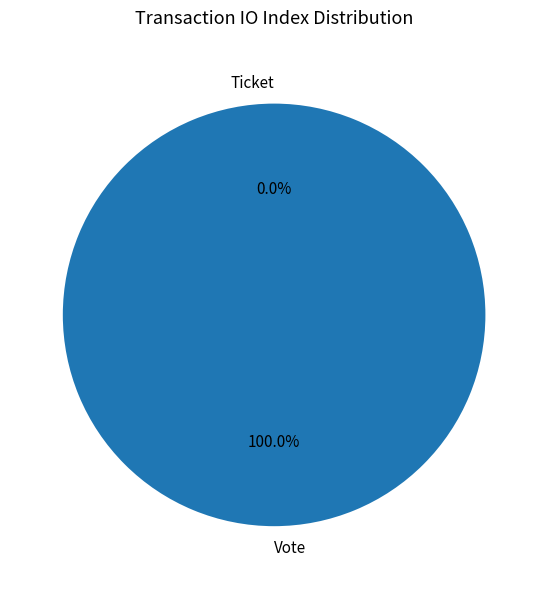

True or false: Ticket accounts for 6% of the total.

False